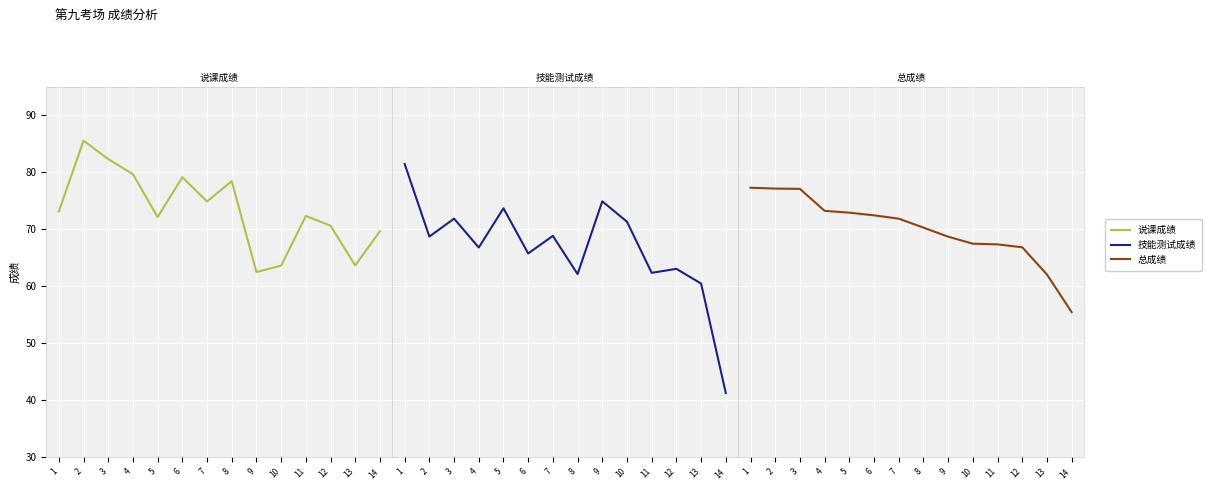

At which category is the sum across all series the highest?

1